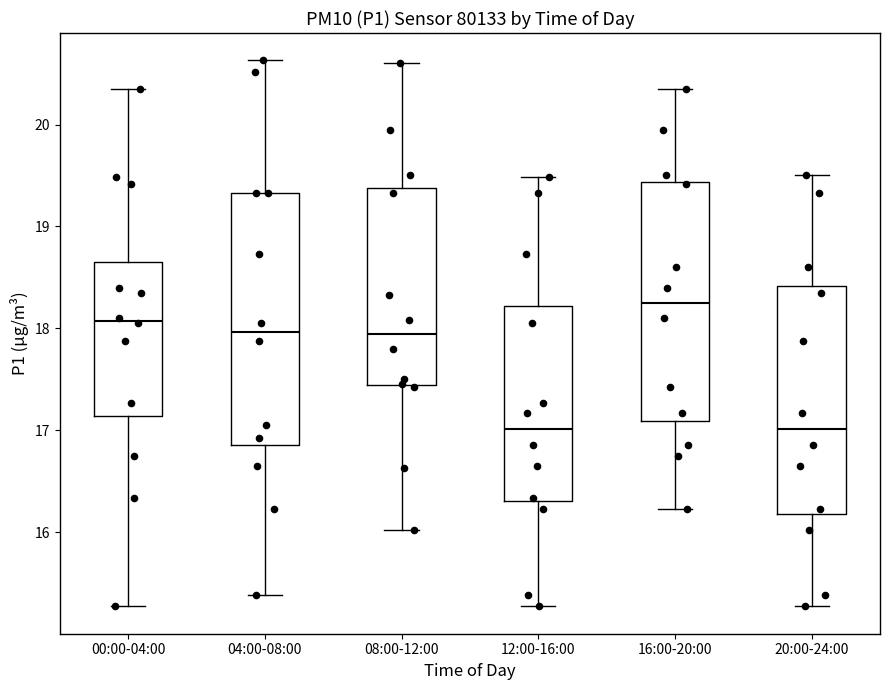

Reading left to right, transcribe this box plot: for each box, give where its median line is, the range the box spans, and where its two whiskers end, as read against the y-axis. The values are not printed on the chart, so give them approximately, as read against the axis.

00:00-04:00: median 18.1, box 17.1 to 18.7, whiskers 15.3 to 20.4
04:00-08:00: median 18.0, box 16.9 to 19.3, whiskers 15.4 to 20.6
08:00-12:00: median 17.9, box 17.4 to 19.4, whiskers 16.0 to 20.6
12:00-16:00: median 17.0, box 16.3 to 18.2, whiskers 15.3 to 19.5
16:00-20:00: median 18.3, box 17.1 to 19.4, whiskers 16.2 to 20.4
20:00-24:00: median 17.0, box 16.2 to 18.4, whiskers 15.3 to 19.5